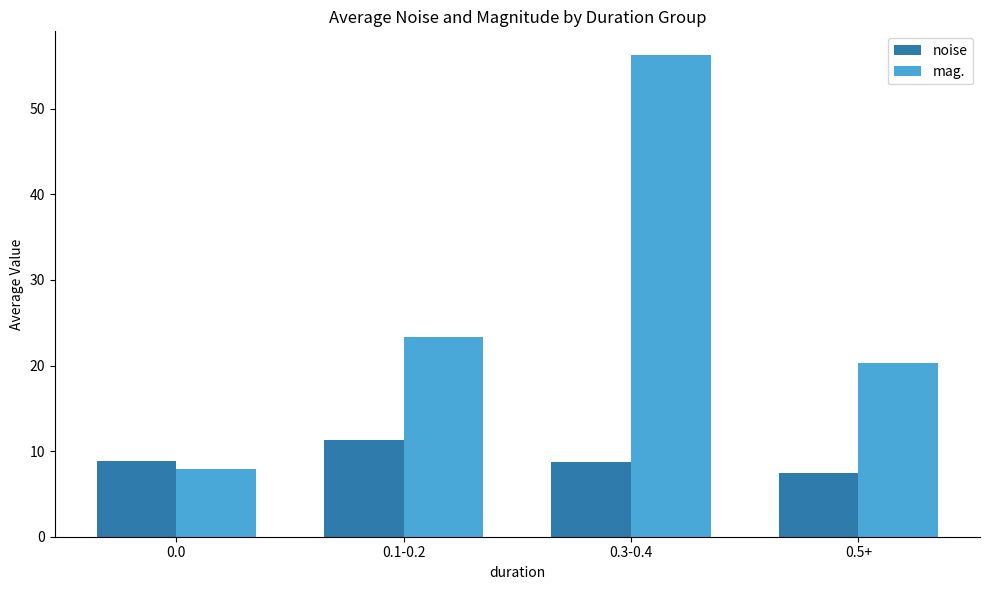

Between 0.1-0.2 and 0.3-0.4, which series saw the biggest shift?

mag.